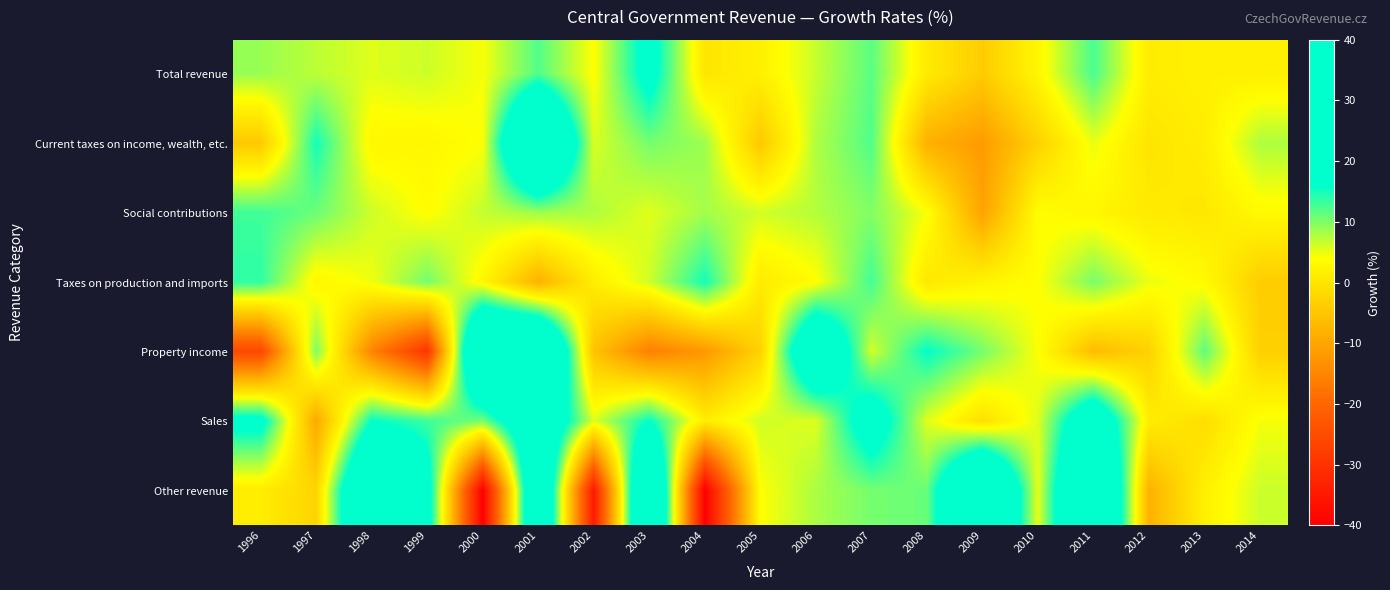

What is the greatest value displayed?

40.0